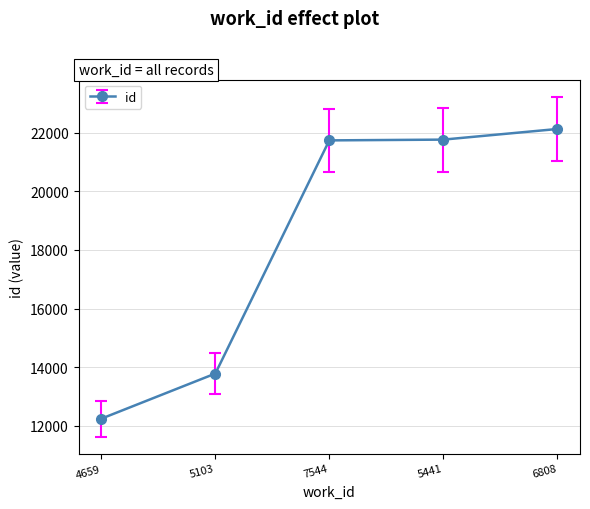

What is the change in value from 4659 to 5441?

+9514